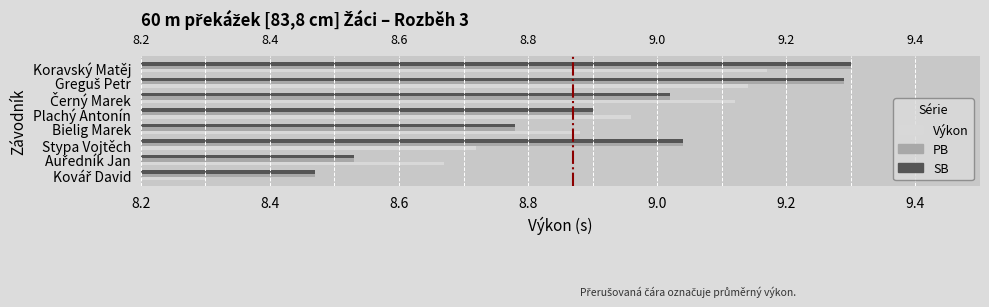

How many bars are there in each group?

3